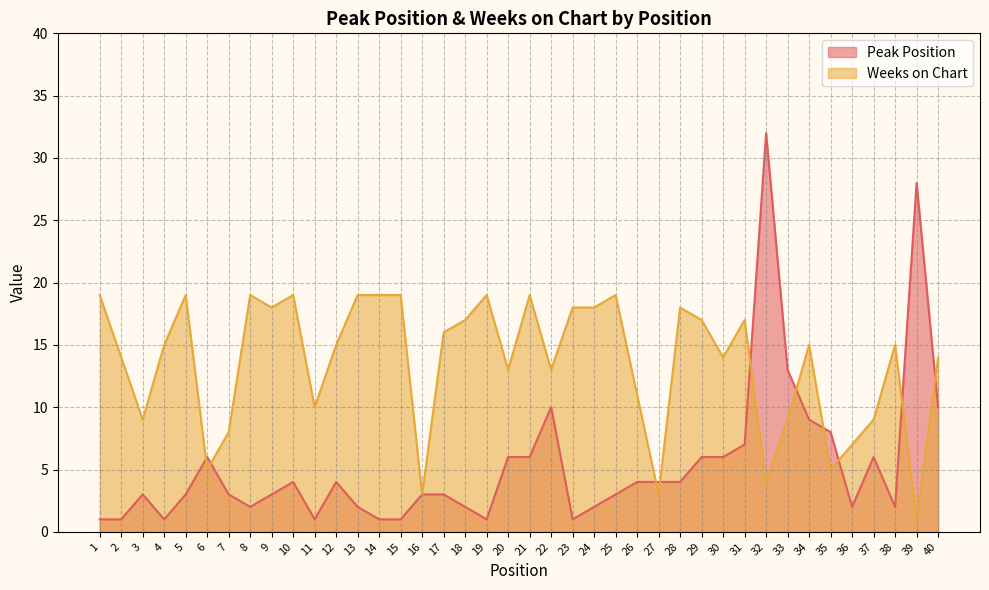

True or false: Peak Position has a value of 4 at 12.

True